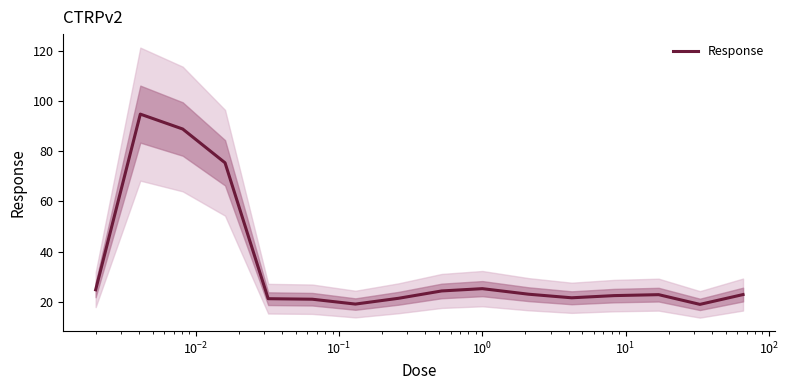

What is the lowest value of the Response series?

18.9